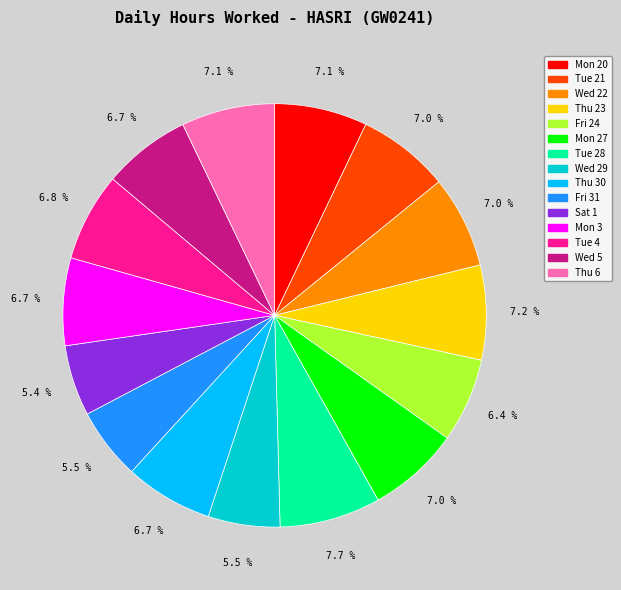

Between Sat 1 and Thu 30, which is larger?

Thu 30